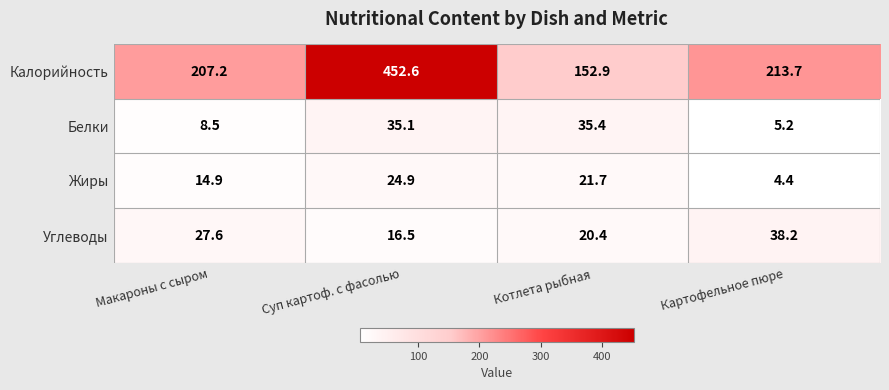

What is the highest value of the Жиры series?

24.9